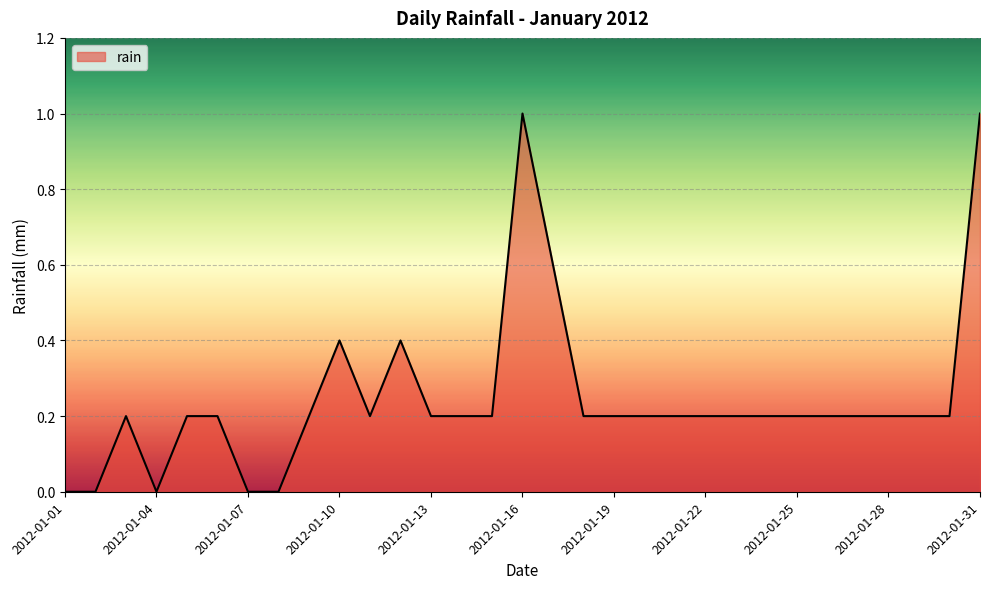

How many lines are shown in the chart?

1